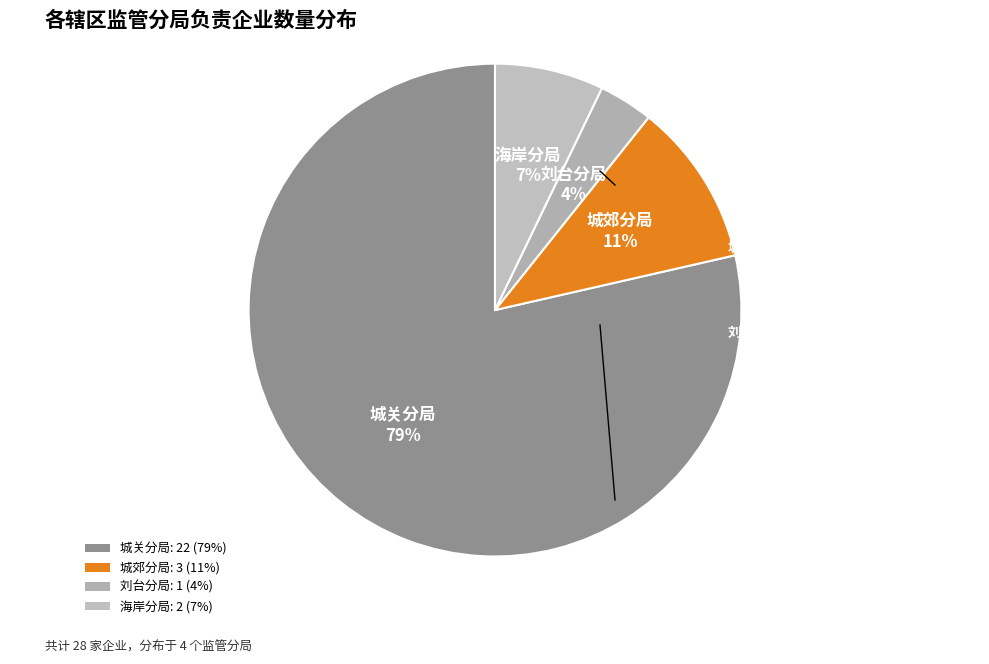

To the nearest percent, what is the average slice percentage?

25%